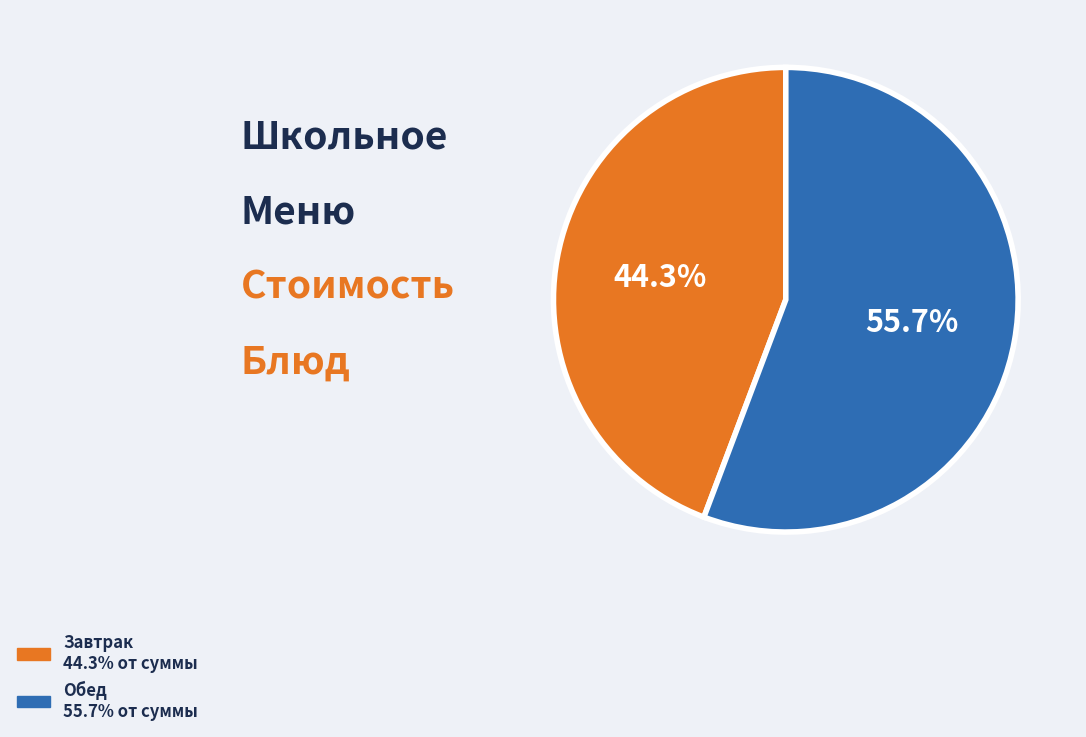

Is there a majority slice in this chart?

Yes